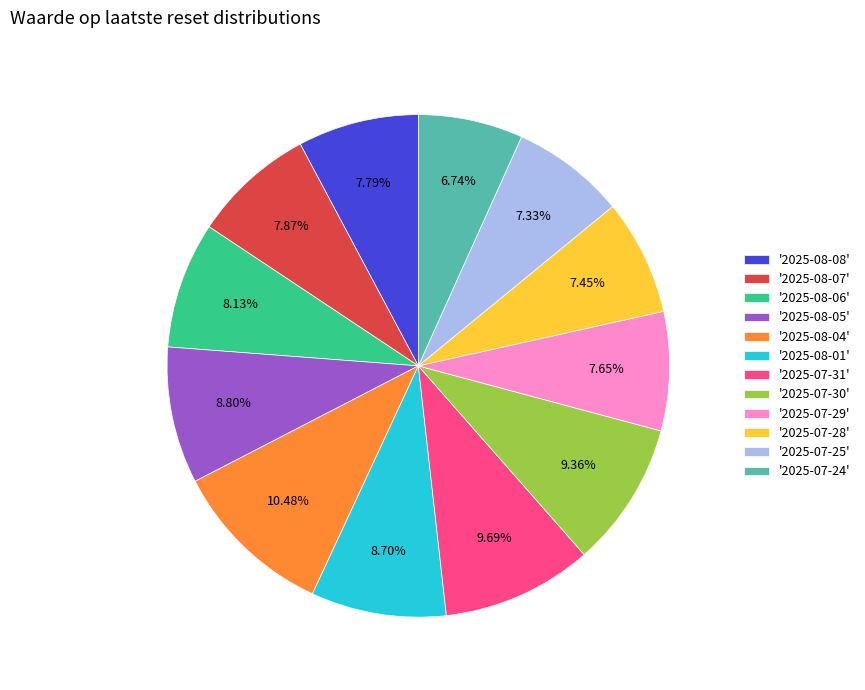

Approximately how many times larger is the value at '2025-07-25' compared to '2025-07-29'?

1.0